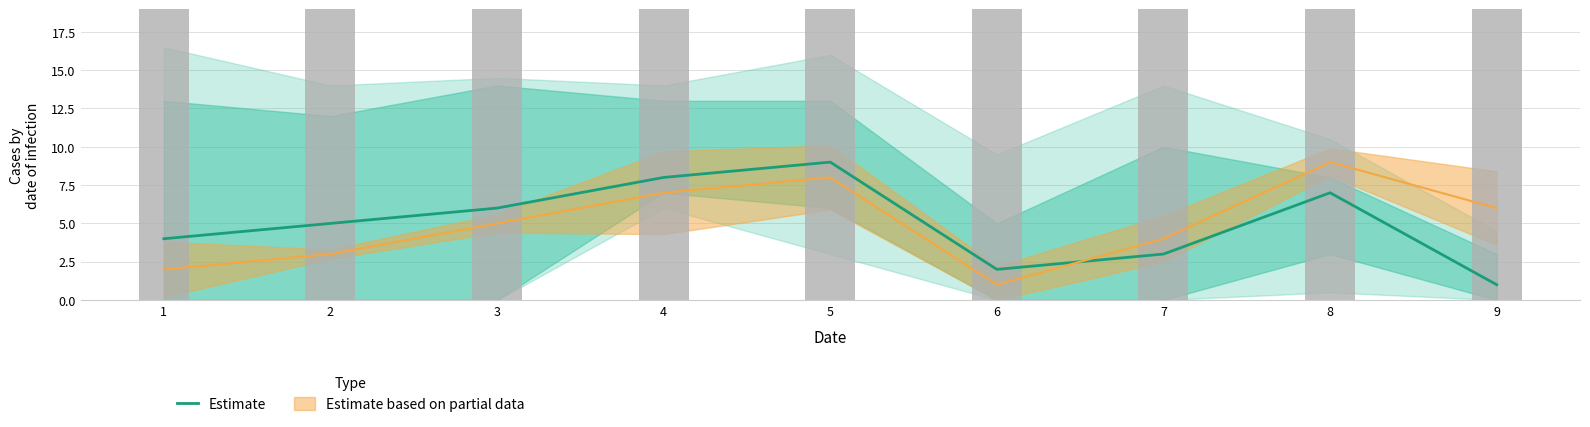

At which category does the chart reach its peak across all series?

5